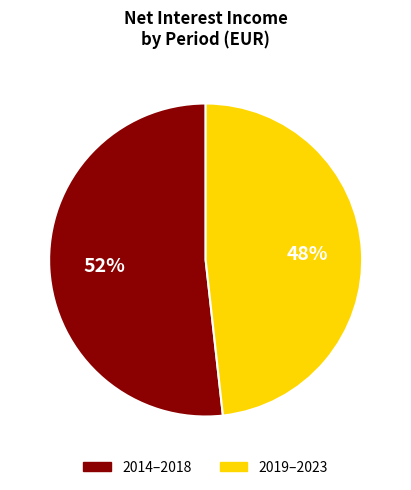

To the nearest percent, what is the difference between the largest and smallest slice percentages?

4%